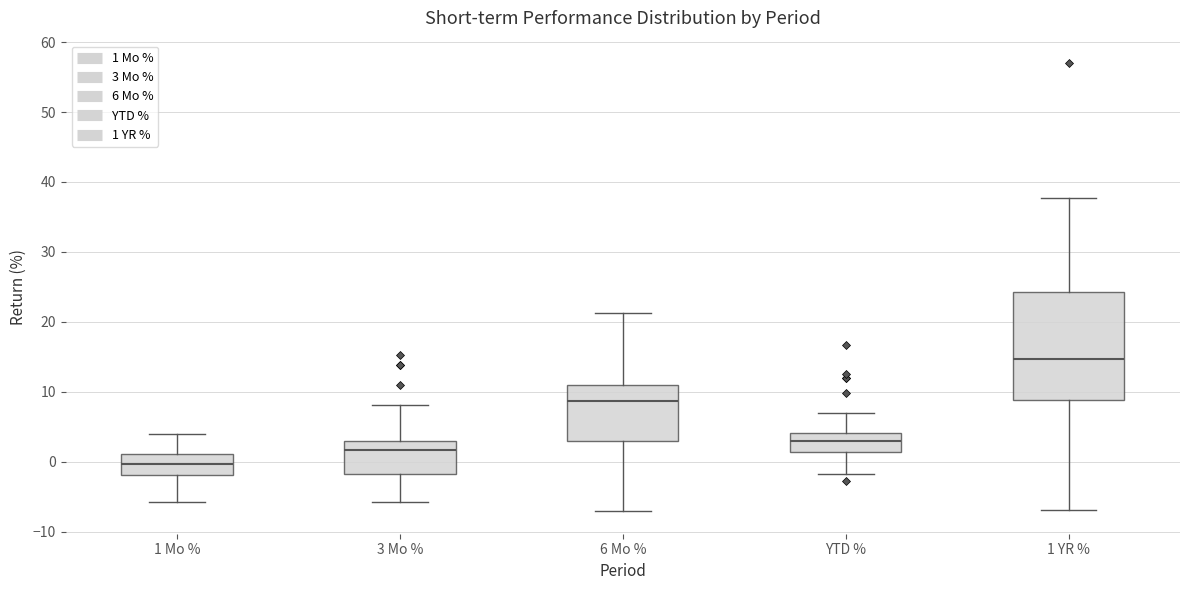

Reading left to right, transcribe this box plot: for each box, give where its median line is, the range the box spans, and where its two whiskers end, as read against the y-axis. The values are not printed on the chart, so give them approximately, as read against the axis.

1 Mo %: median 0, box -2 to 1, whiskers -6 to 4
3 Mo %: median 2, box -2 to 3, whiskers -6 to 8
6 Mo %: median 9, box 3 to 11, whiskers -7 to 21
YTD %: median 3, box 1 to 4, whiskers -2 to 7
1 YR %: median 15, box 9 to 24, whiskers -7 to 38